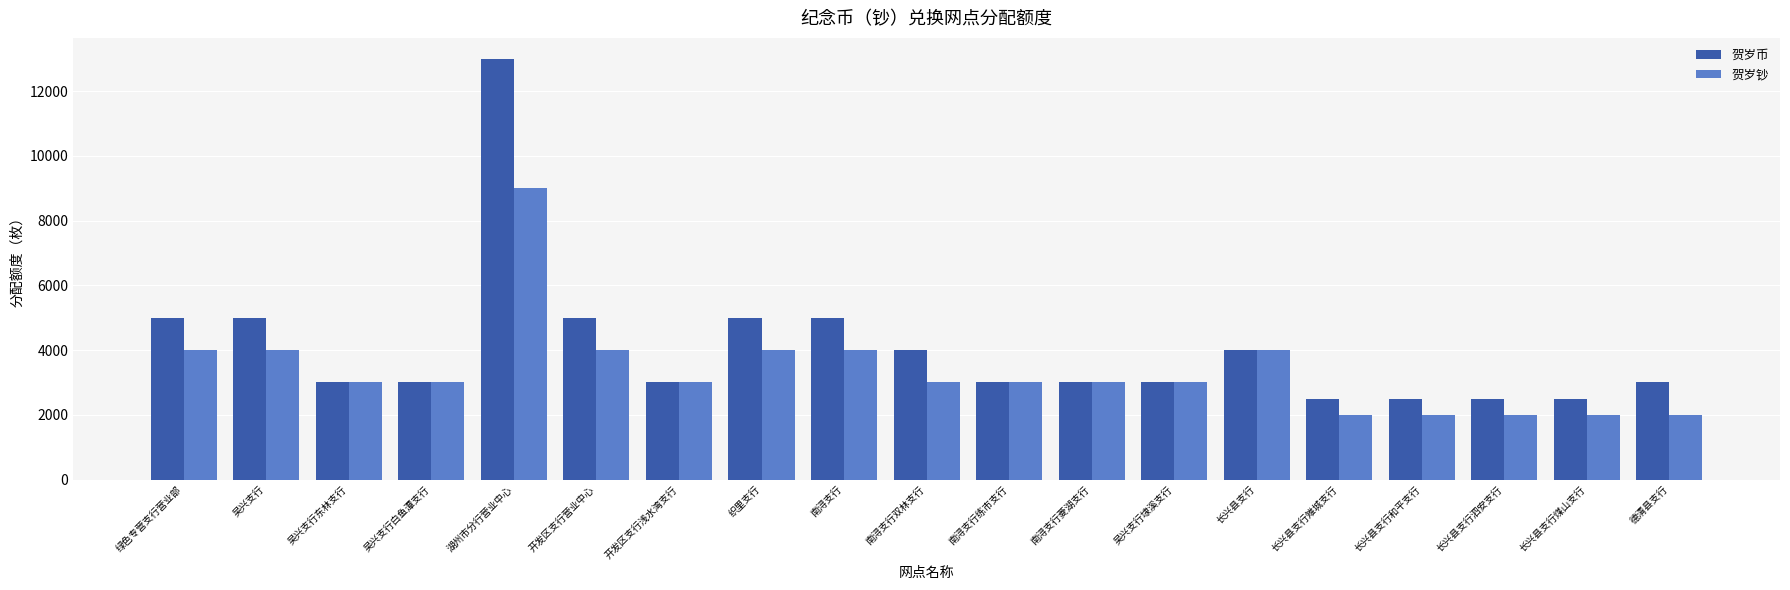

What are all the series names shown in the legend?

贺岁币, 贺岁钞